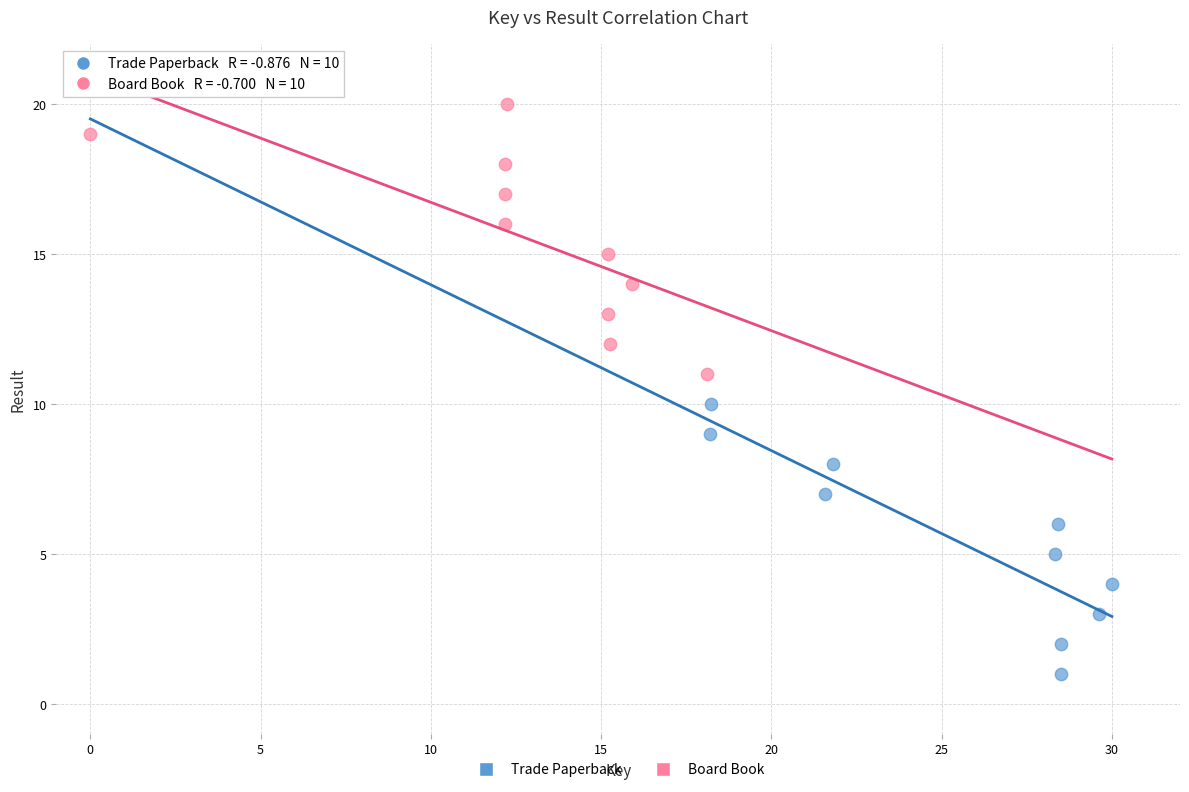

Which series contains the highest Y value?

Board Book